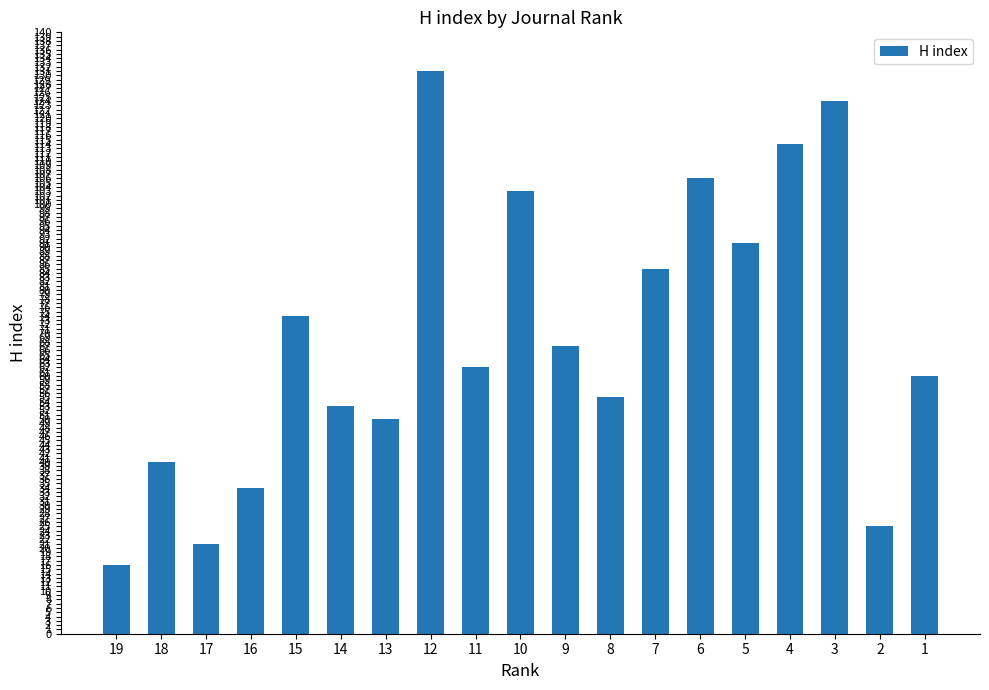

True or false: the data shows 55 at 8.

True